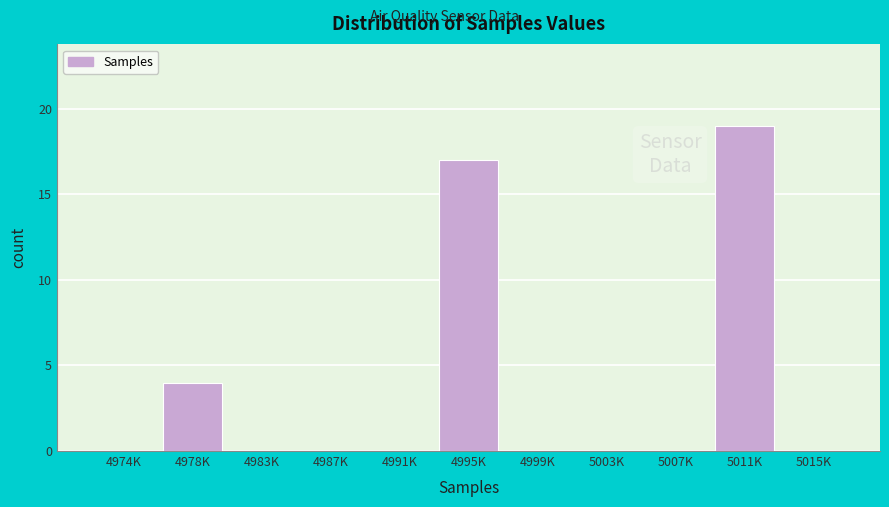

Reading left to right, extract all data points from this chart.

4974K=0	4978K=4	4983K=0	4987K=0	4991K=0	4995K=17	4999K=0	5003K=0	5007K=0	5011K=19	5015K=0